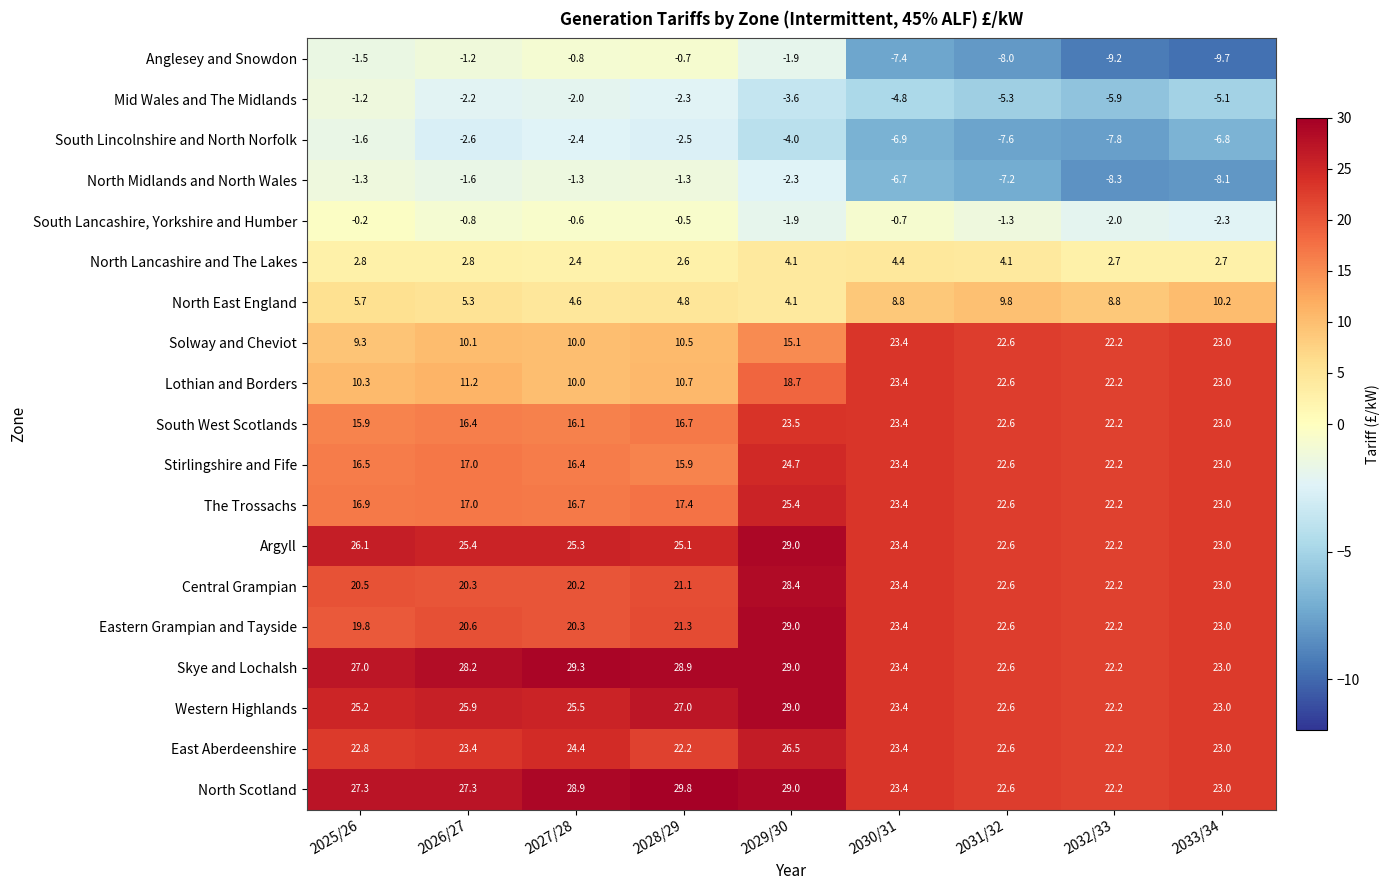

What is the difference between the second highest and second lowest values in the North Lancashire and The Lakes series?

1.5